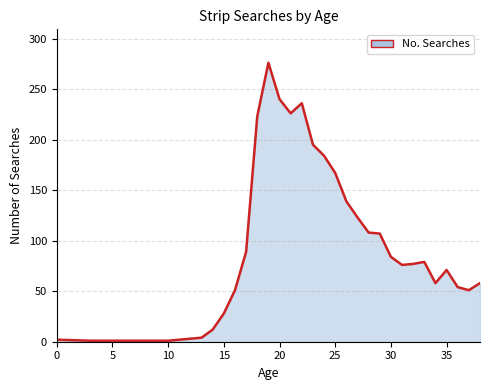

What is the greatest value displayed?

276